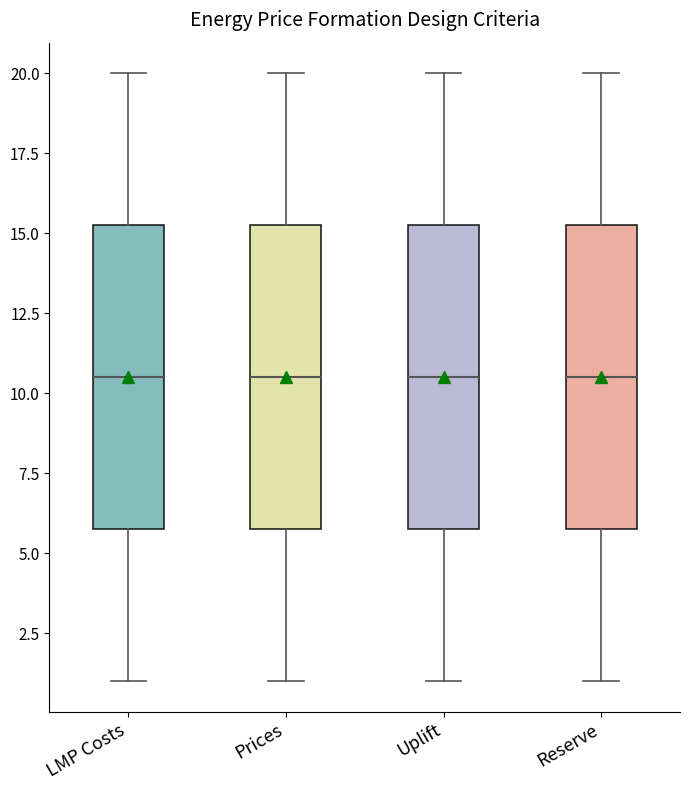

Reading left to right, transcribe this box plot: for each box, give where its median line is, the range the box spans, and where its two whiskers end, as read against the y-axis. The values are not printed on the chart, so give them approximately, as read against the axis.

LMP Costs: median 10.5, box 6.0 to 15.5, whiskers 1.0 to 20.0
Prices: median 10.5, box 6.0 to 15.5, whiskers 1.0 to 20.0
Uplift: median 10.5, box 6.0 to 15.5, whiskers 1.0 to 20.0
Reserve: median 10.5, box 6.0 to 15.5, whiskers 1.0 to 20.0